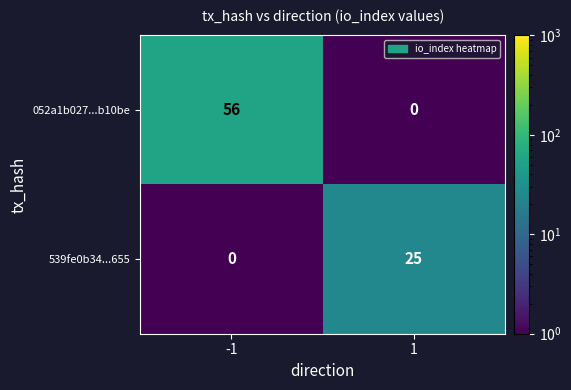

True or false: 052a1b027...b10be has a value of -23 at 1.

False